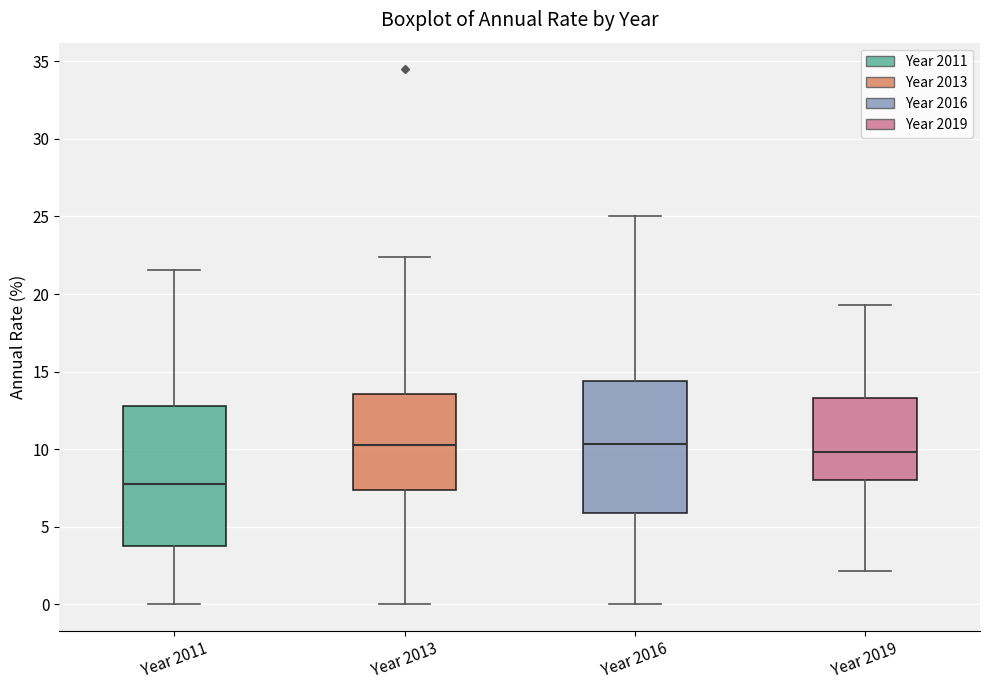

Which box's median line is the lowest?

Year 2011